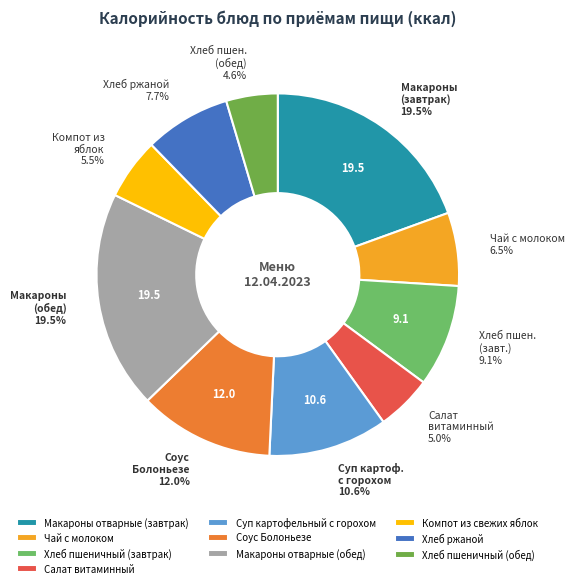

Which has a higher value, Компот из свежих яблок or Салат витаминный?

Компот из свежих яблок